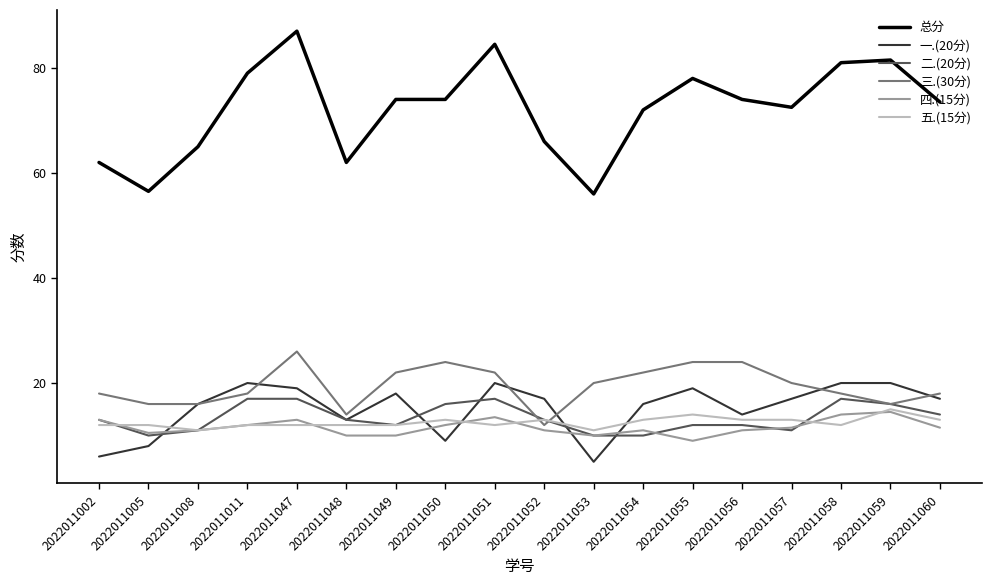

Which series has the largest range (max minus min)?

总分